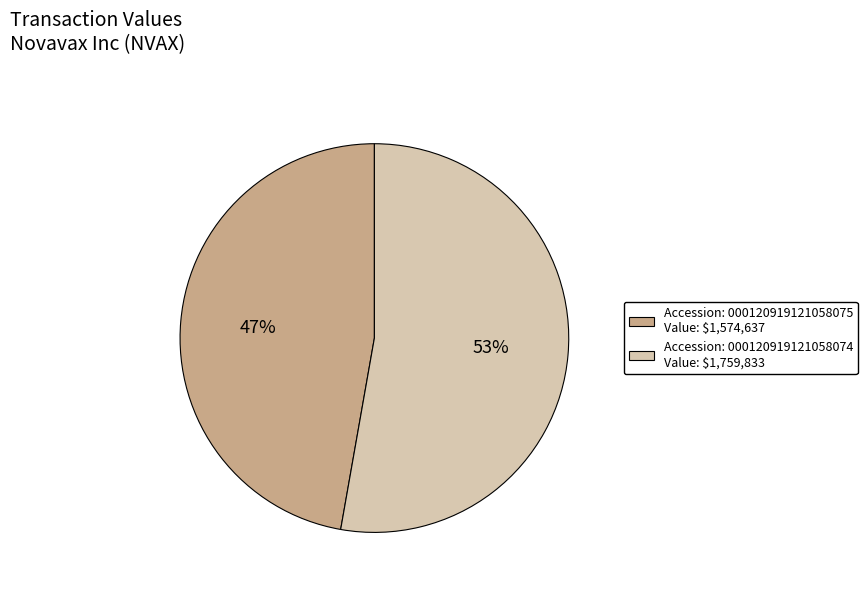

Rank the categories by value from highest to lowest.

1759833, 1574637